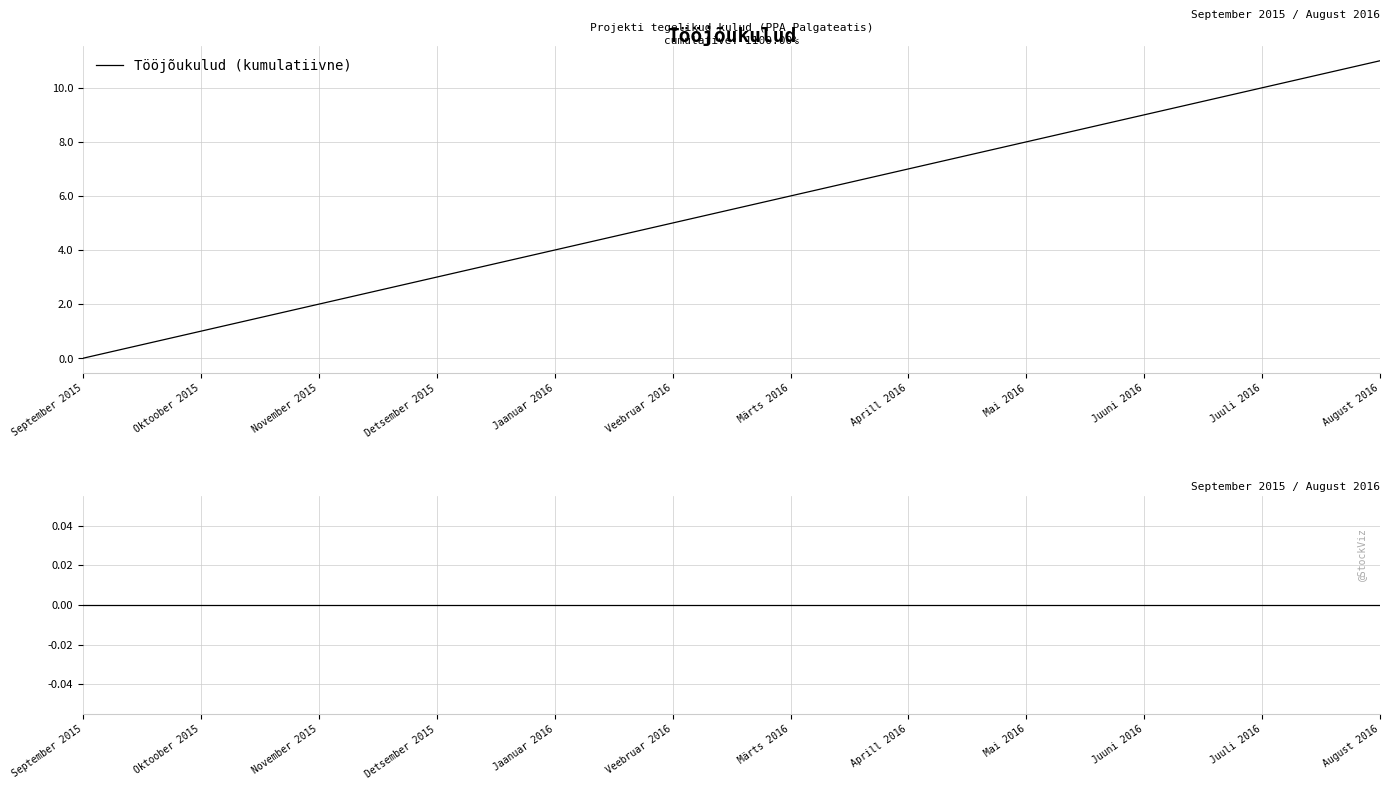

The value of Tööjõukulud (kumulatiivne) at Mai 2016 is 13.1. True or false?

False